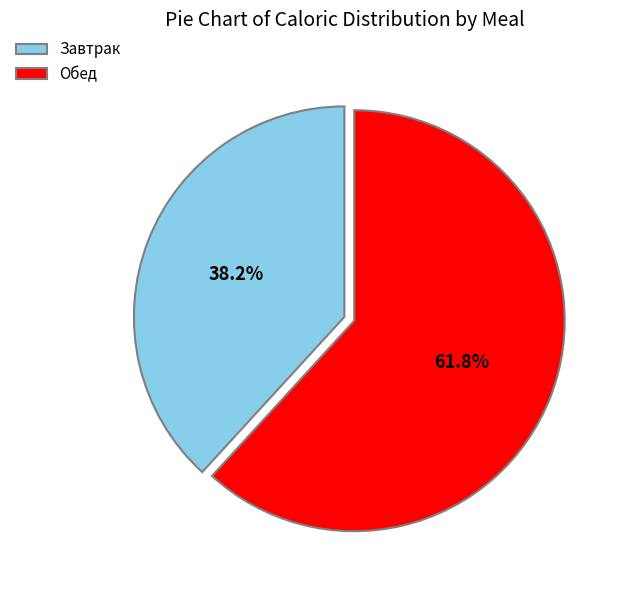

Which category has the smallest portion of the pie?

Завтрак